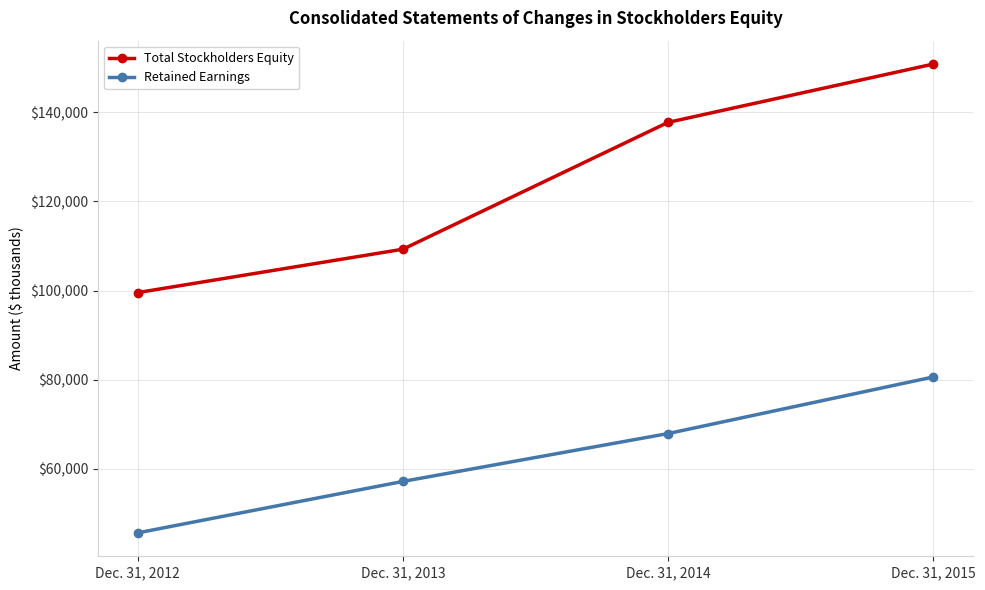

True or false: Retained Earnings has more than 0 points higher than both neighbors.

False